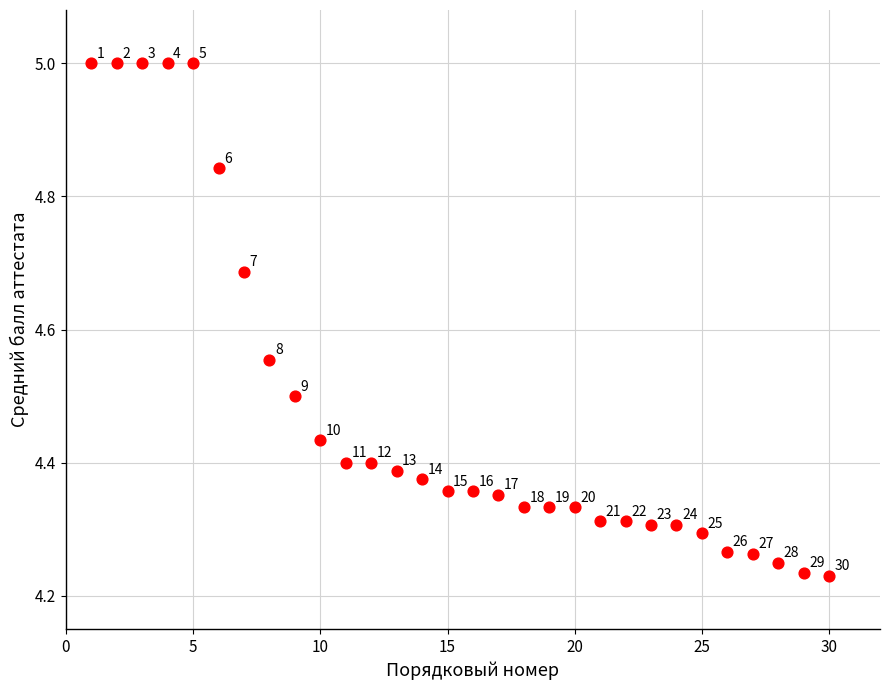

What is the range of Y values (max minus min)?

0.8